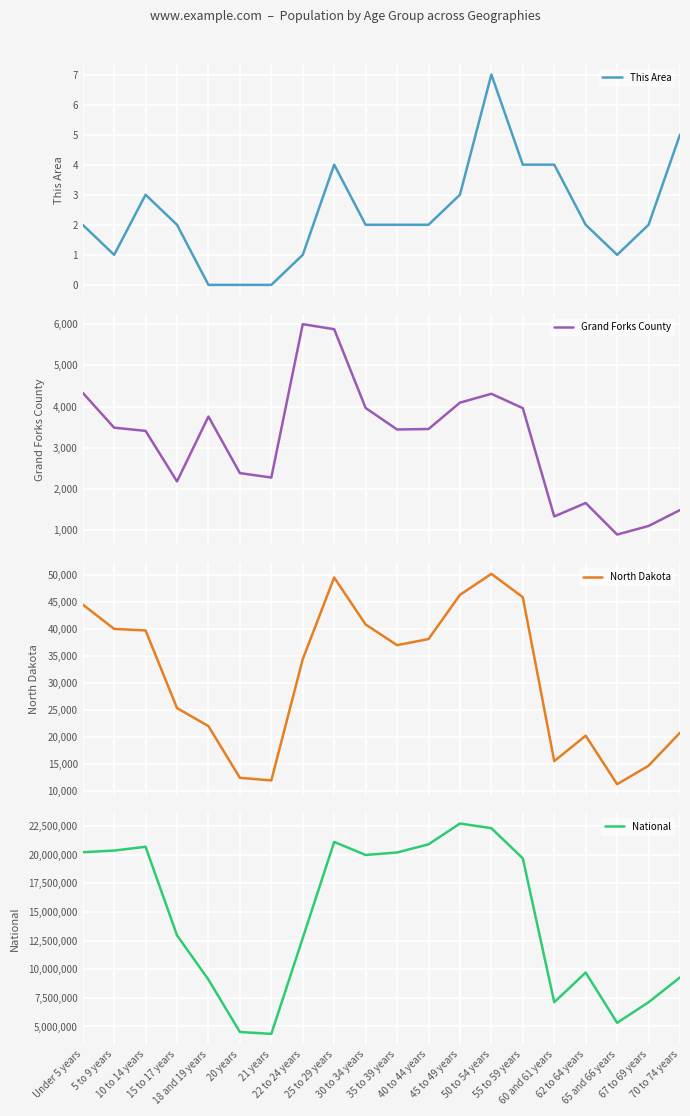

How many interior local peaks does the North Dakota series have?

3